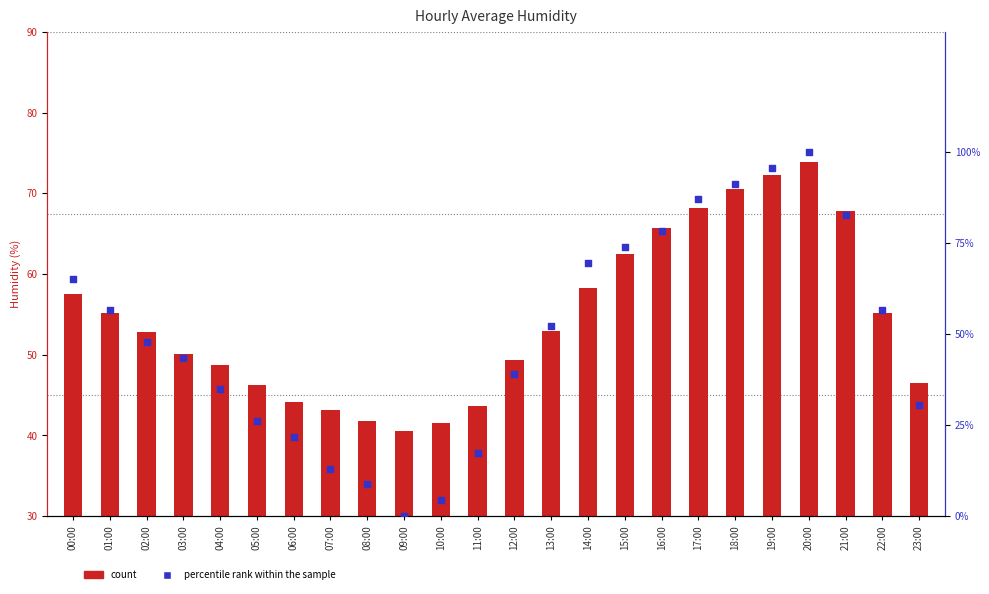

What are all the series names shown in the legend?

count, percentile rank within the sample